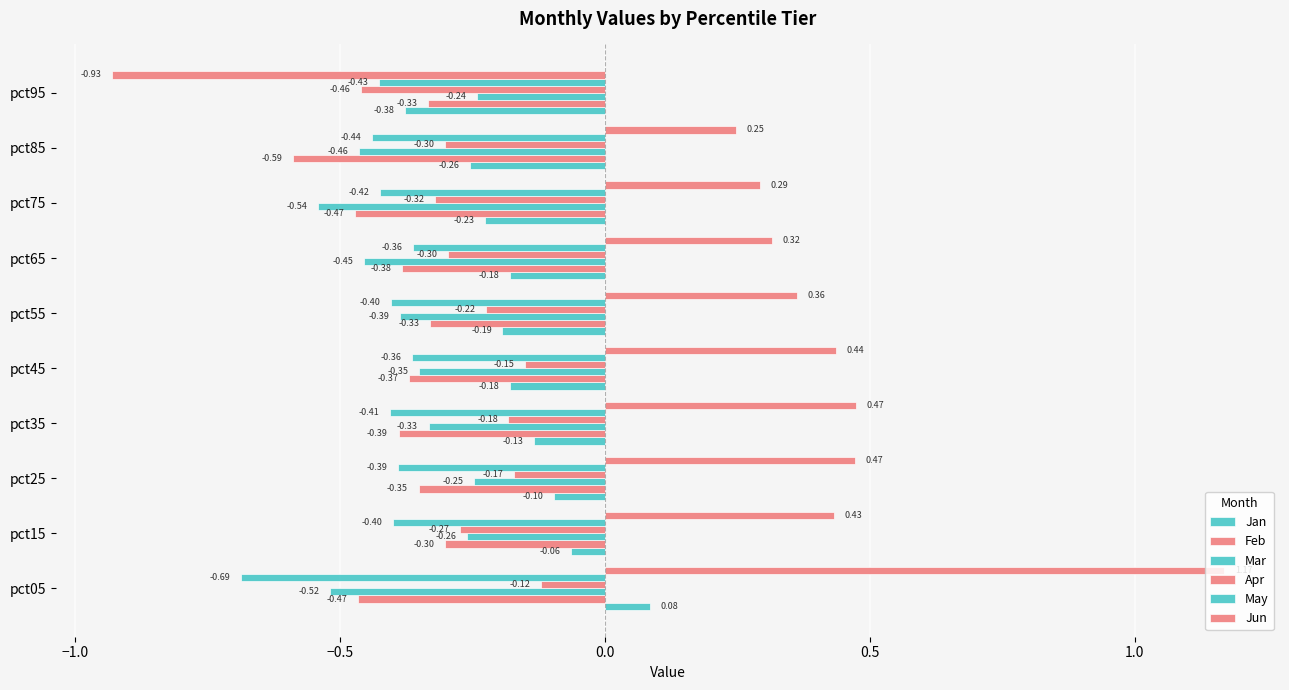

Count the number of data series in this chart.

6